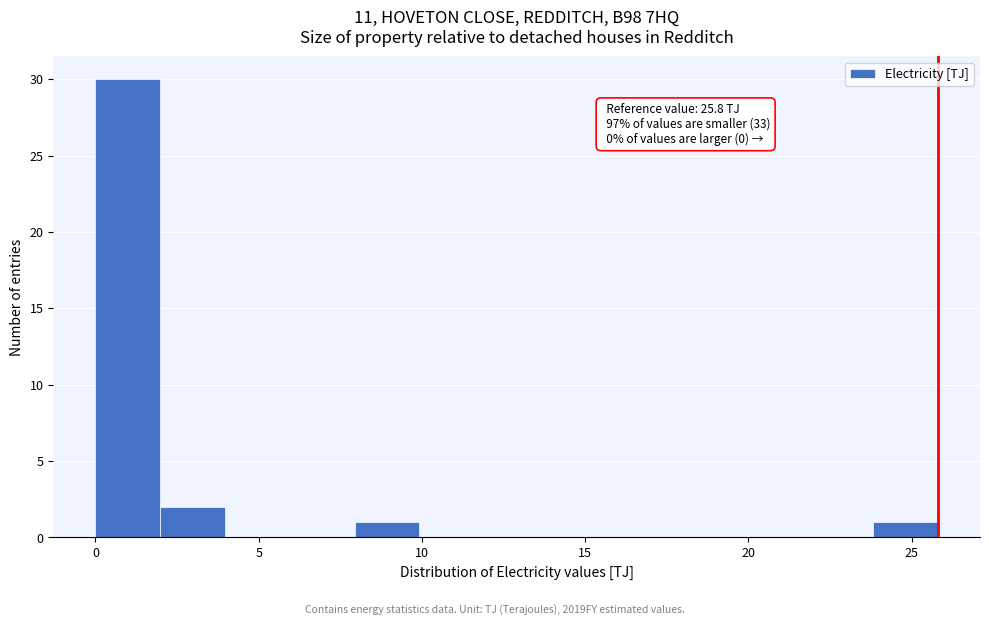

Around what value on the x-axis is the tallest bar? Give the approximate position of its centre, as read against the axis.

1.0